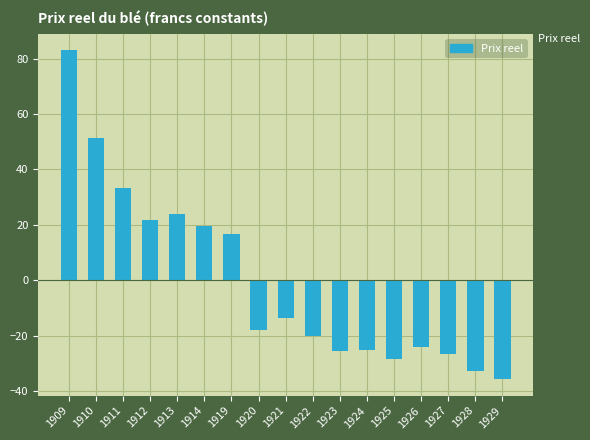

Between 1921 and 1922, which is larger?

1921